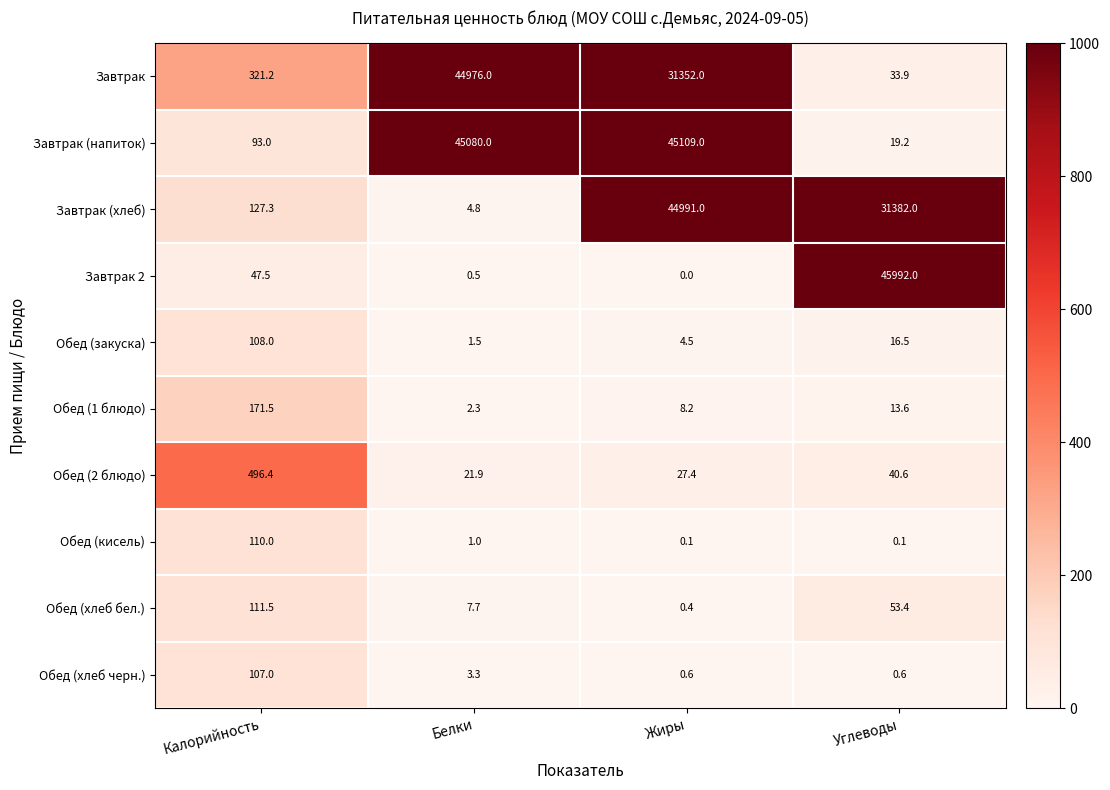

The Обед (2 блюдо) series shows 496.4 at Калорийность. True or false?

True